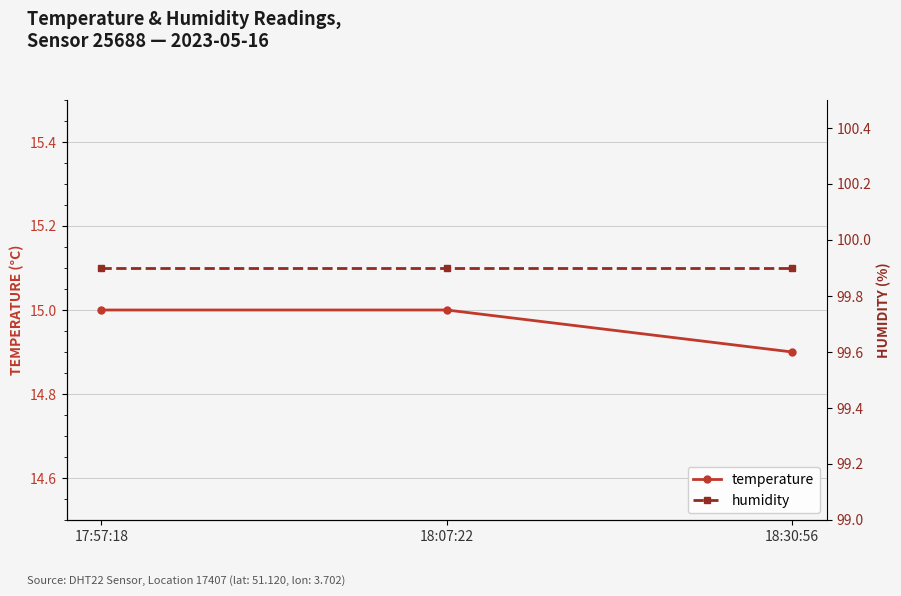

Which has a higher value, 18:07:22 or 18:30:56?

18:07:22